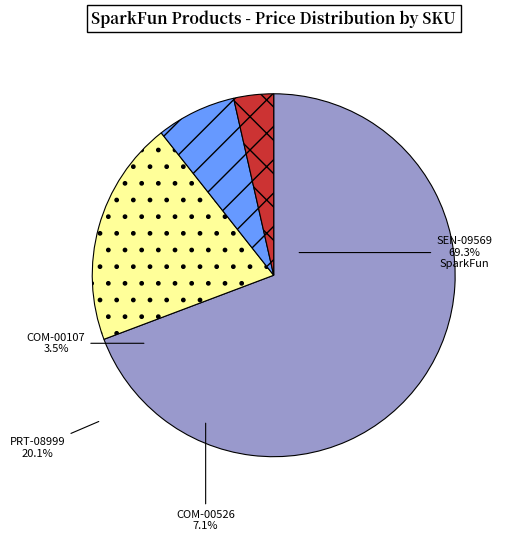

Is it true that COM-00107 is 4% of the pie?

True